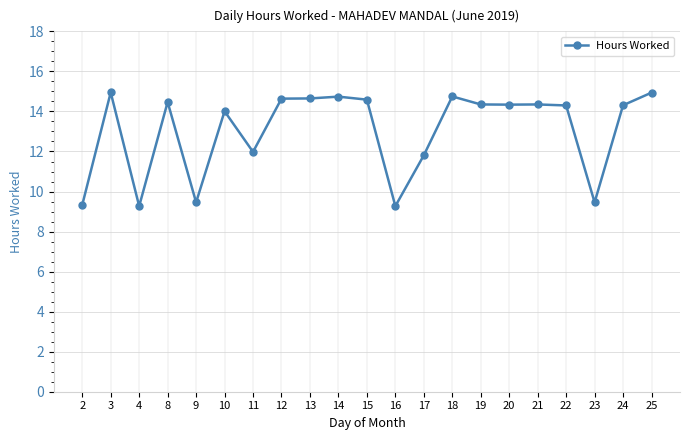

Approximately how many times larger is the value at 3 compared to 4?

1.6